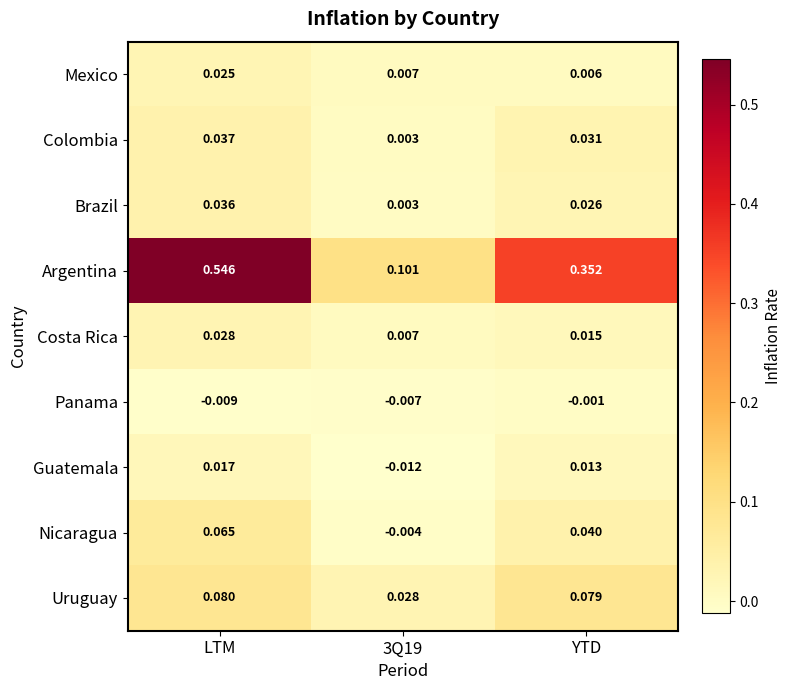

Which category has the highest value in the Uruguay series?

LTM